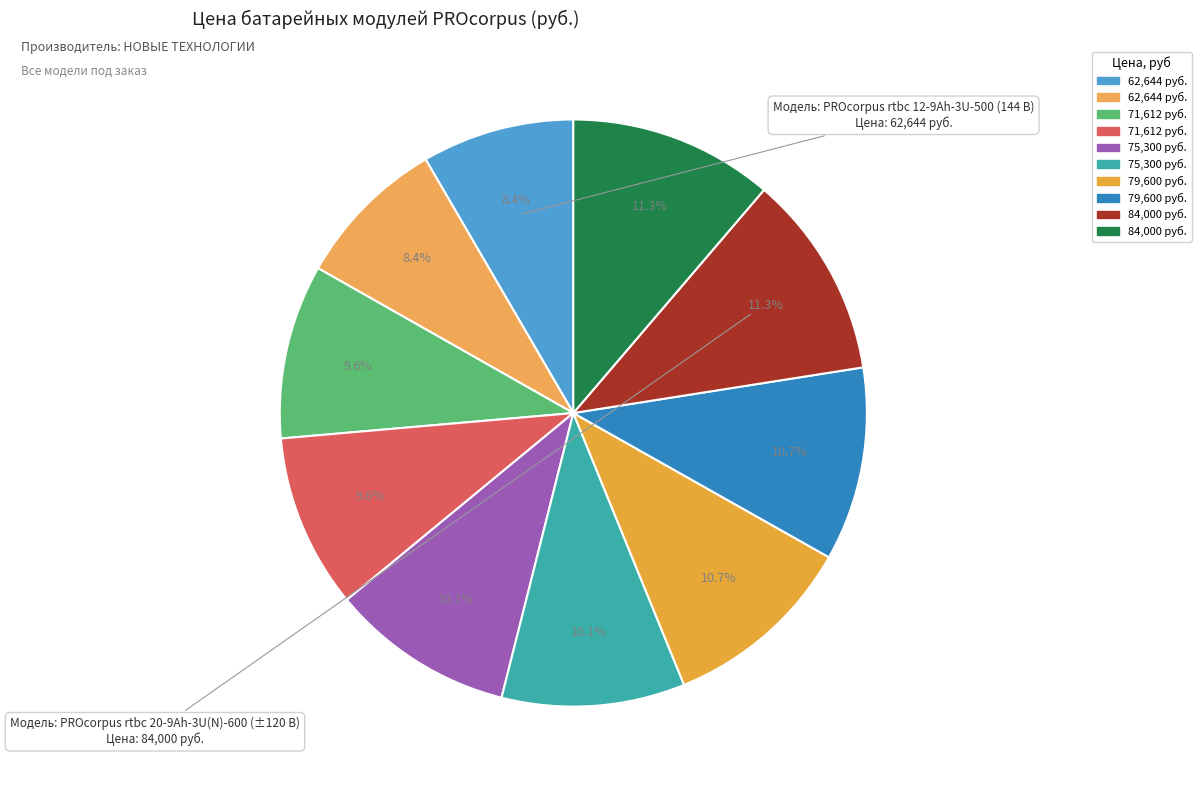

Count the number of slices in the pie.

10